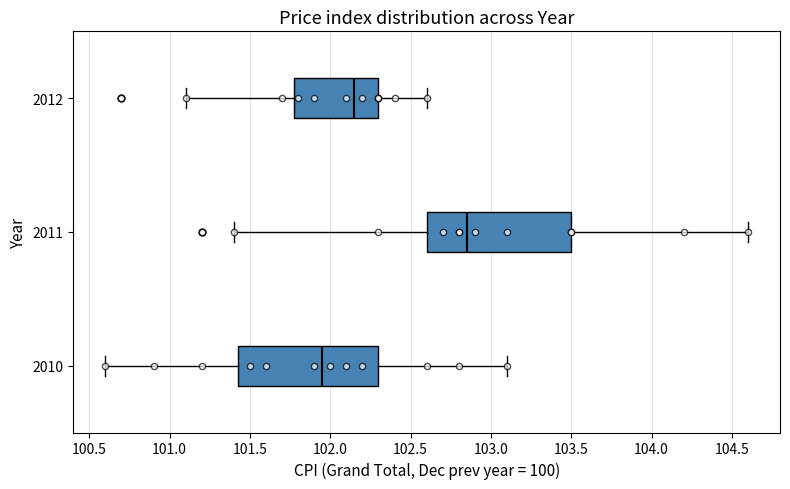

Reading bottom to top, transcribe this box plot: for each box, give where its median line is, the range the box spans, and where its two whiskers end, as read against the x-axis. The values are not printed on the chart, so give them approximately, as read against the axis.

2010: median 101.95, box 101.45 to 102.30, whiskers 100.60 to 103.10
2011: median 102.85, box 102.60 to 103.50, whiskers 101.40 to 104.60
2012: median 102.15, box 101.80 to 102.30, whiskers 101.10 to 102.60